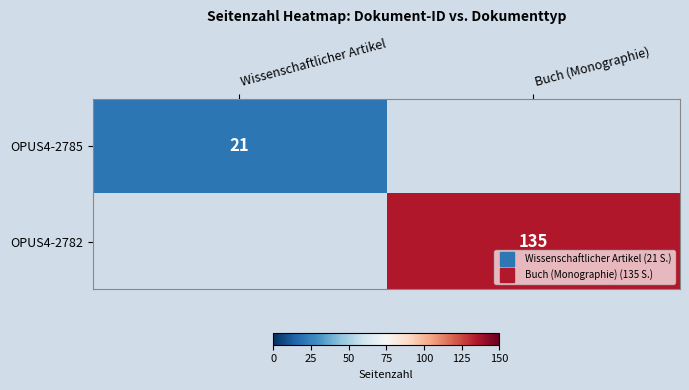

At how many categories does at least one series exceed 97?

1